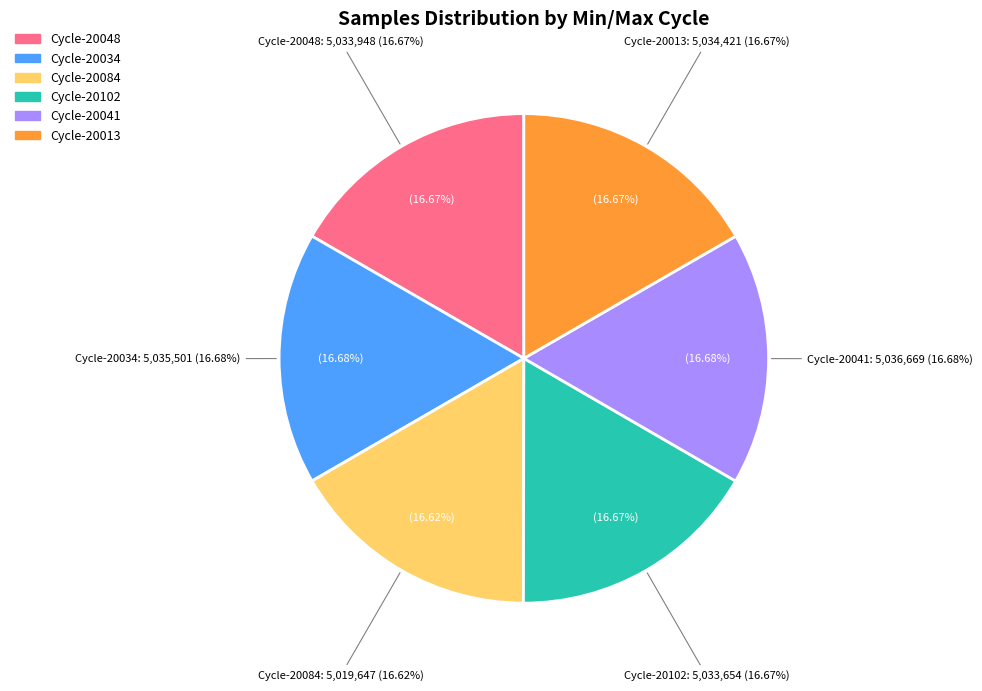

Does any single category account for the majority?

No